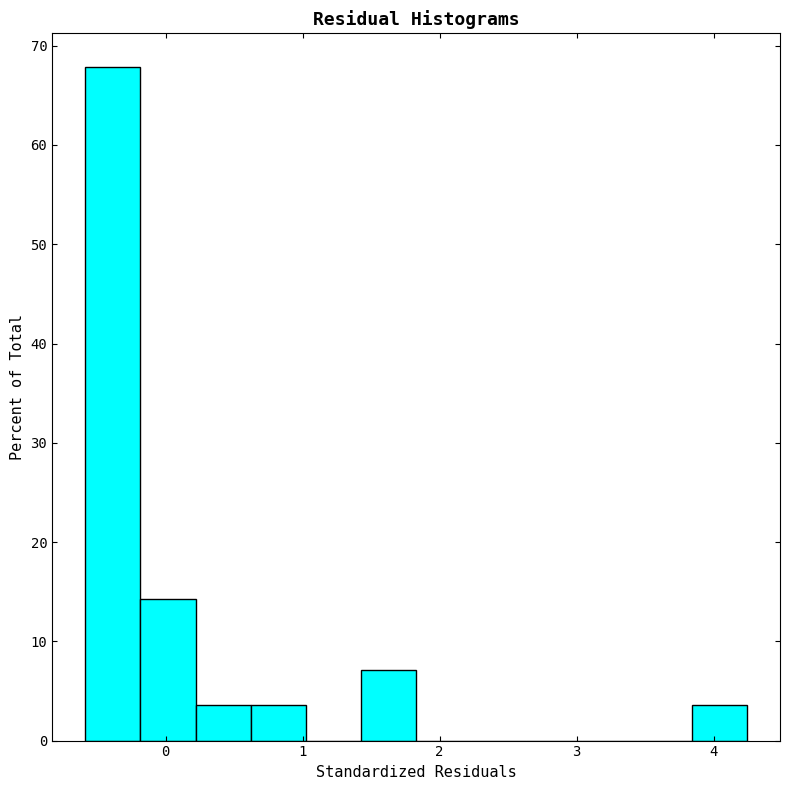

Reading left to right, transcribe this chart: for each bar, give the range it covers on the x-axis and its height. Neither the bar edges nor the heights are printed on the chart, so give them approximately, as read against the axes.

-0.6 to -0.2: 68
-0.2 to 0.2: 14
0.2 to 0.6: 4
0.6 to 1.0: 4
1.0 to 1.4: 0
1.4 to 1.8: 7
1.8 to 2.2: 0
2.2 to 2.6: 0
2.6 to 3.0: 0
3.0 to 3.4: 0
3.4 to 3.8: 0
3.8 to 4.2: 4